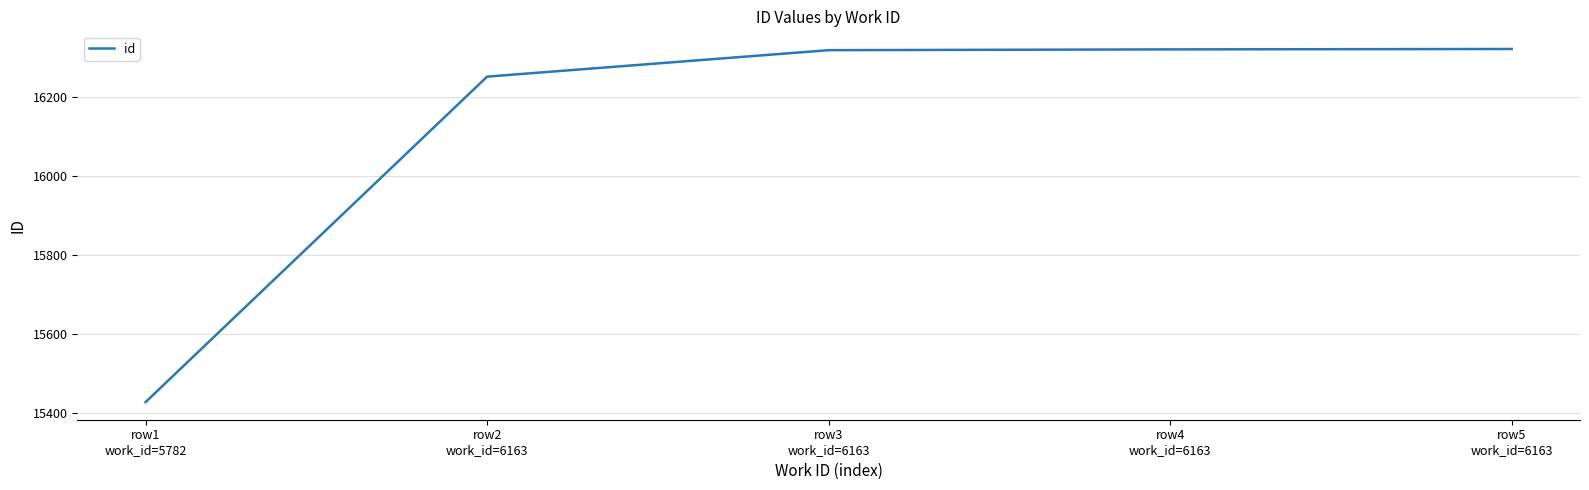

Which category has the lowest value across all series?

row1
work_id=5782